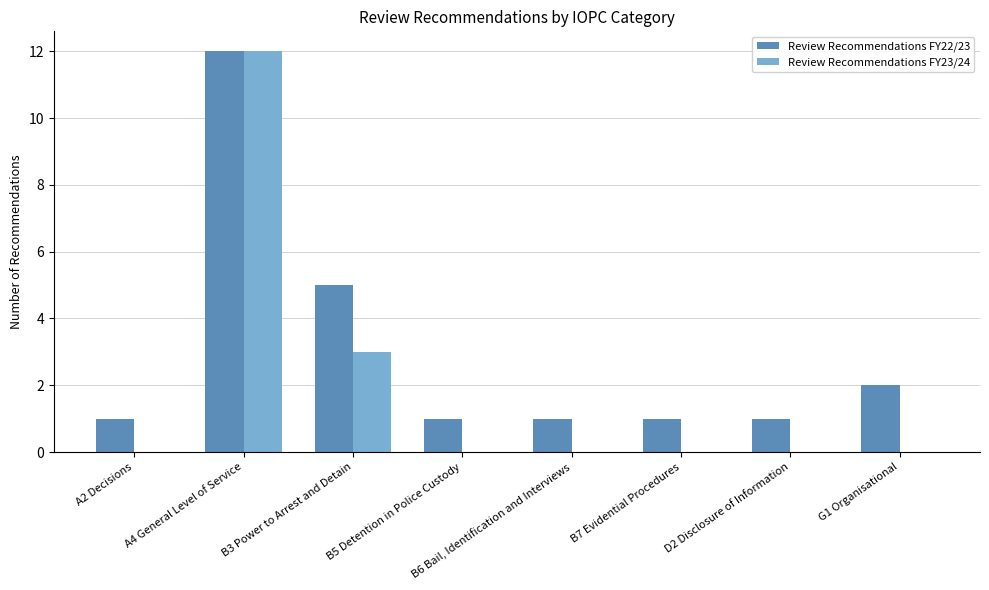

What is the sum of all Review Recommendations FY22/23 values?

24